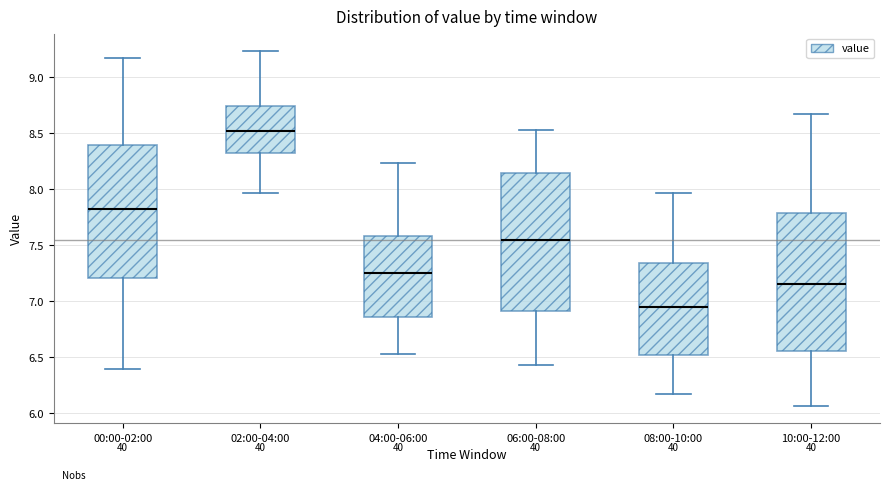

Which box's median line is the highest?

02:00-04:00